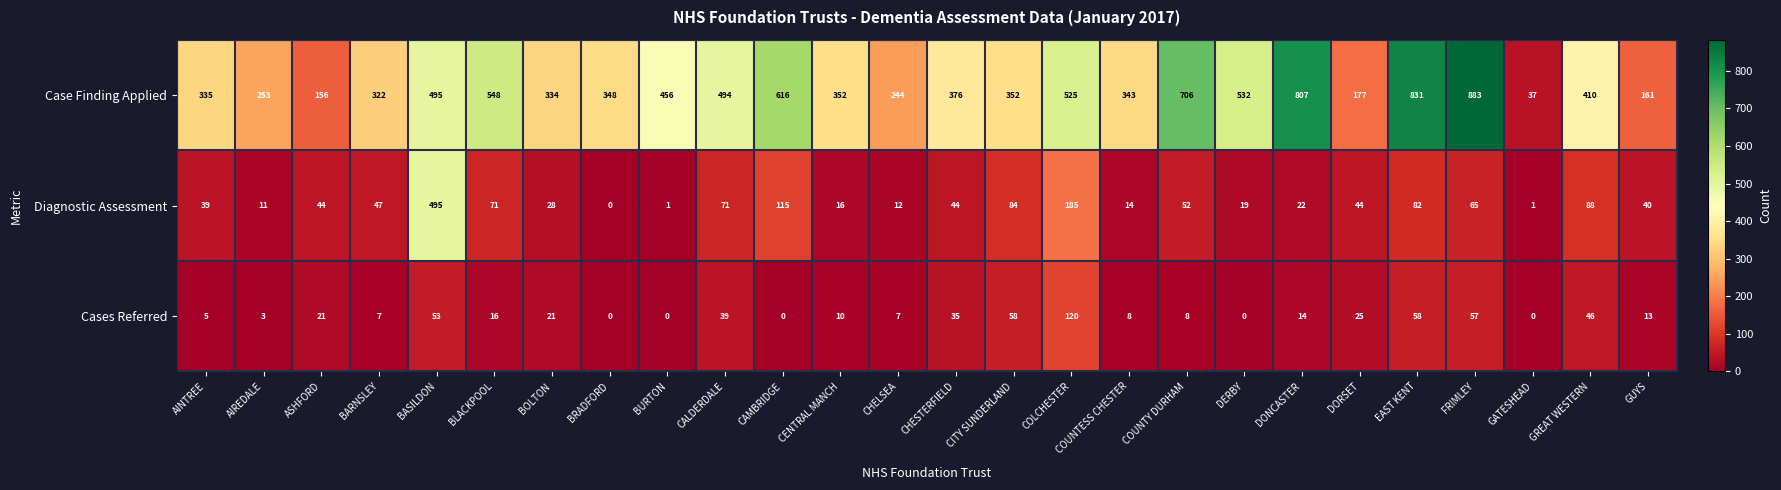

Read the Case Finding Applied value at COLCHESTER, to the nearest 100.

500